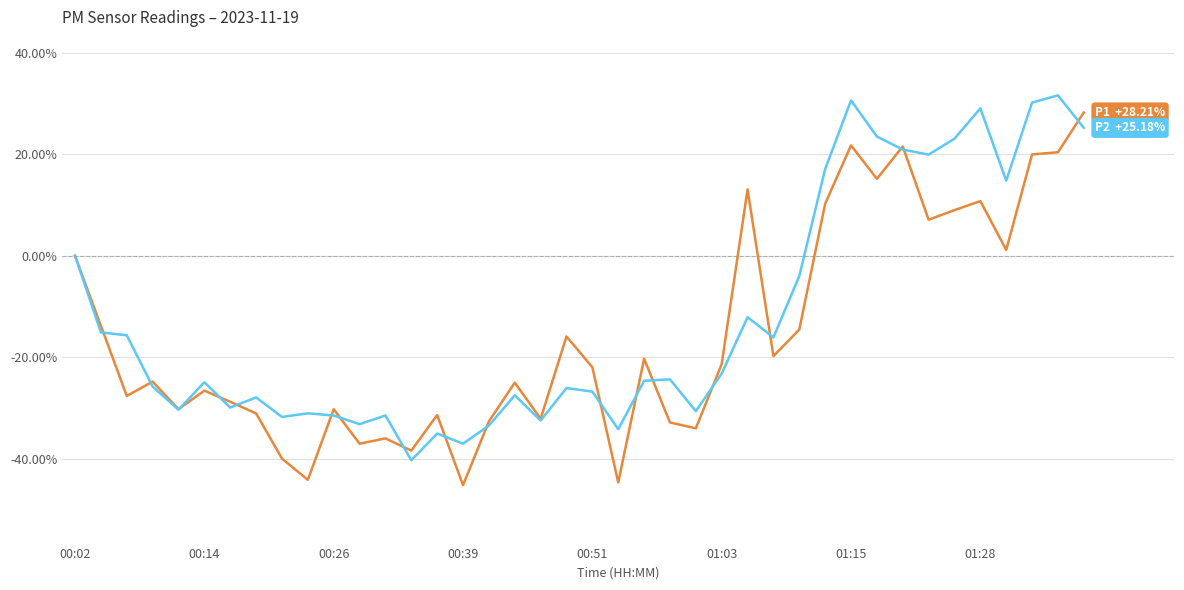

What is the greatest value displayed?

31.6